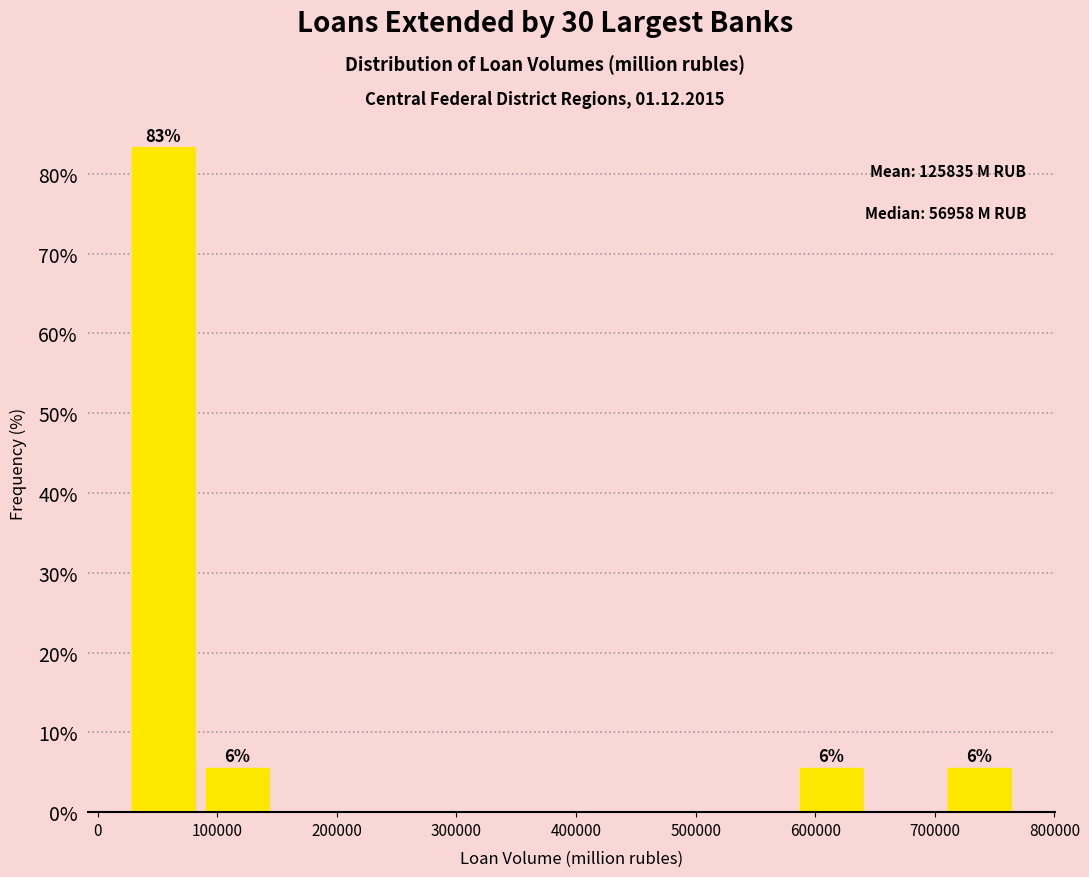

Which range on the x-axis has the tallest bar?

30000 to 90000